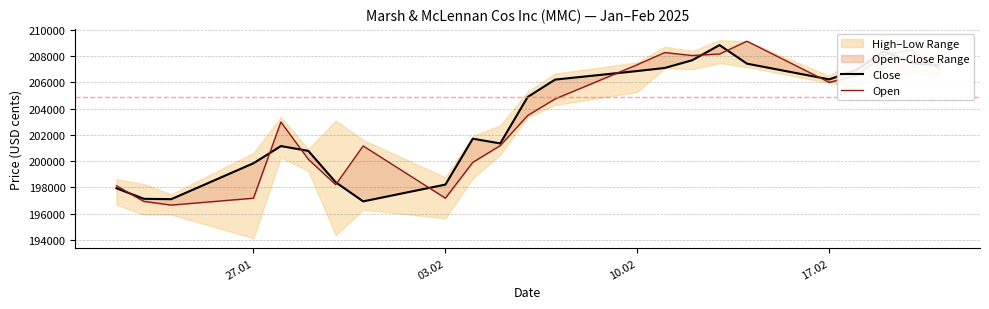

What is the total value across all series at 03.02?

394071